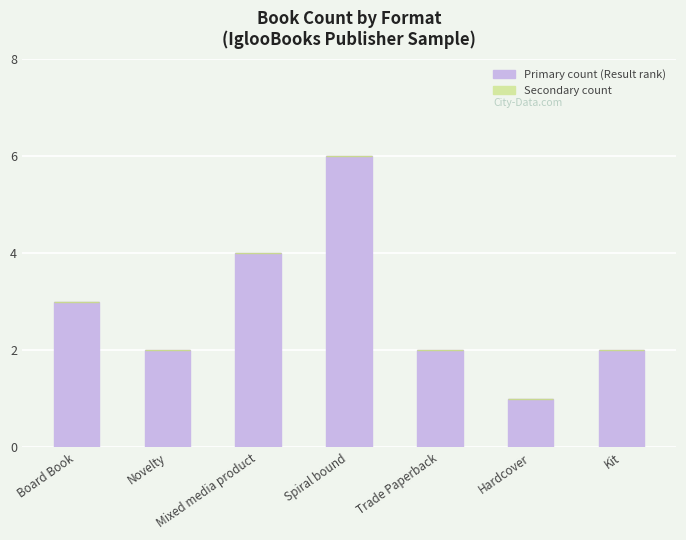

Between Mixed media product and Kit, which is larger?

Mixed media product